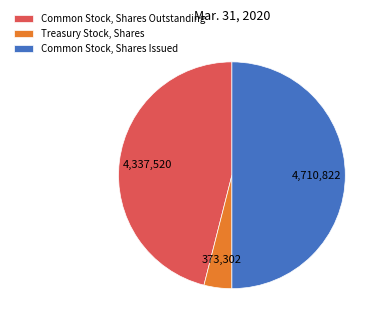

Is Treasury Stock, Shares the majority of the pie?

No